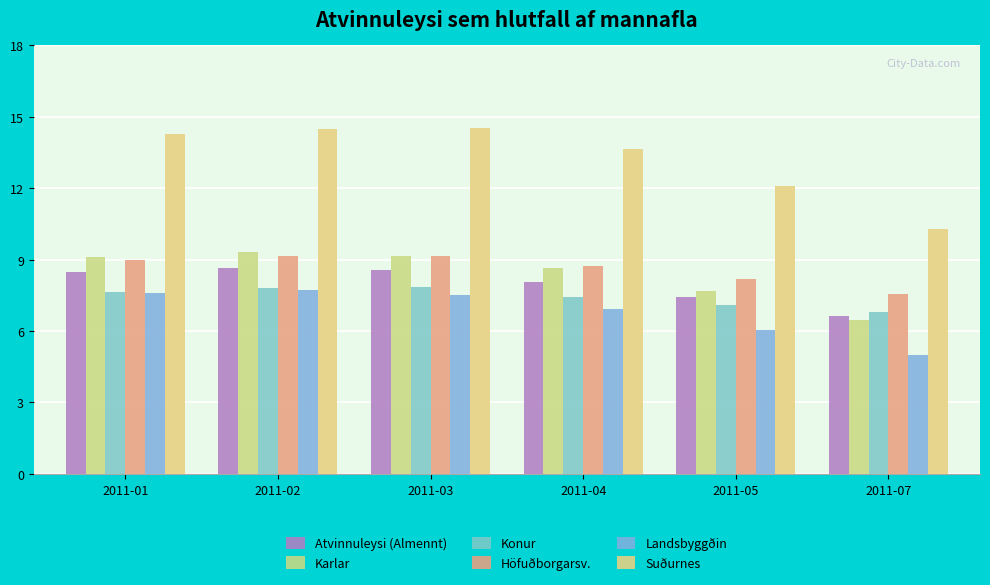

What is the approximate value of Konur at 2011-01?

7.7